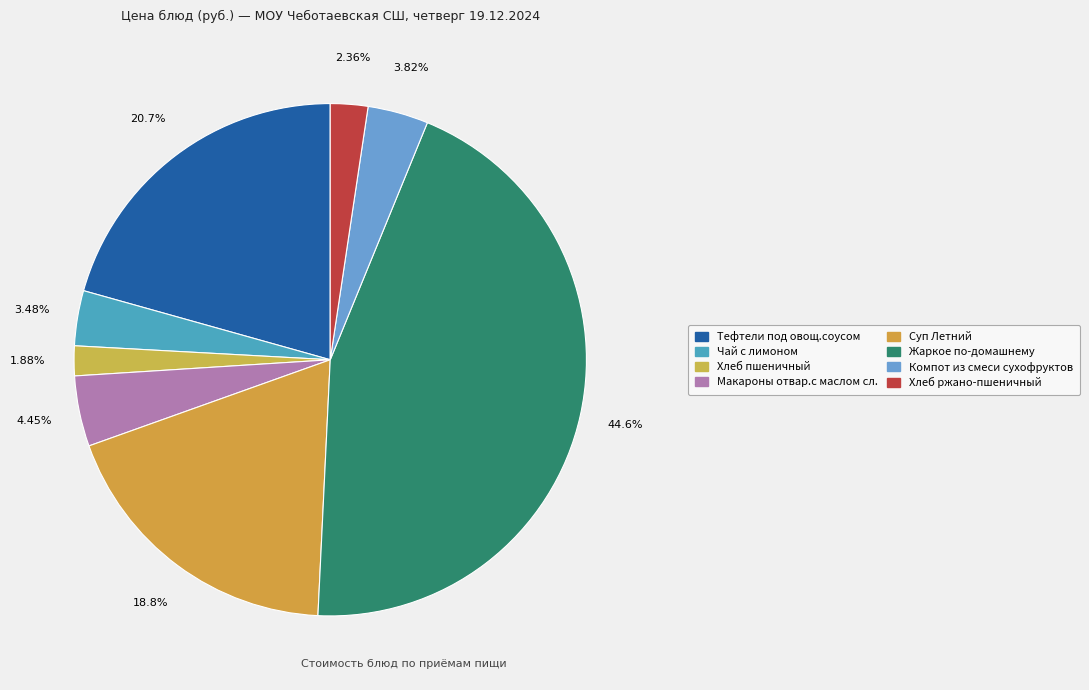

What percentage is the Суп Летний slice, to the nearest percent?

19%